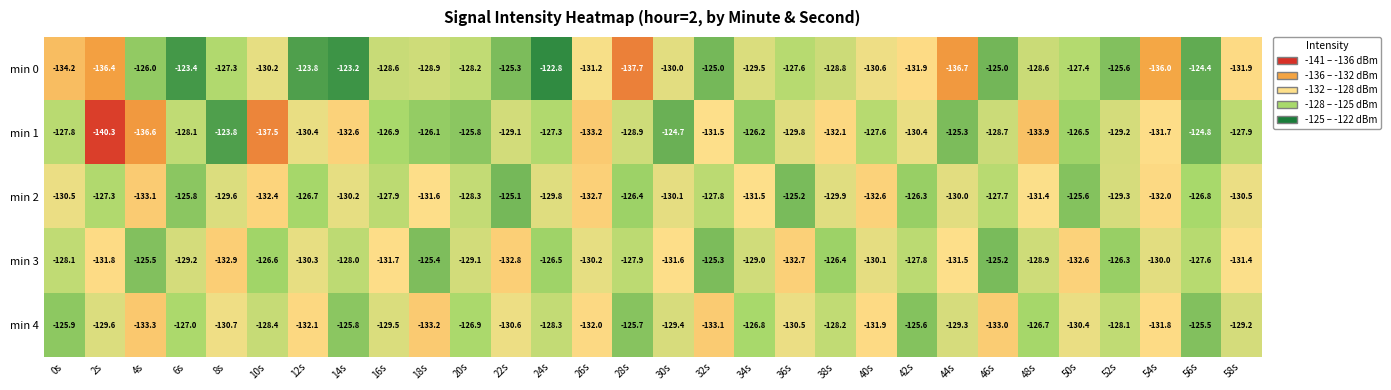

Which series has the largest total across all categories?

min 0